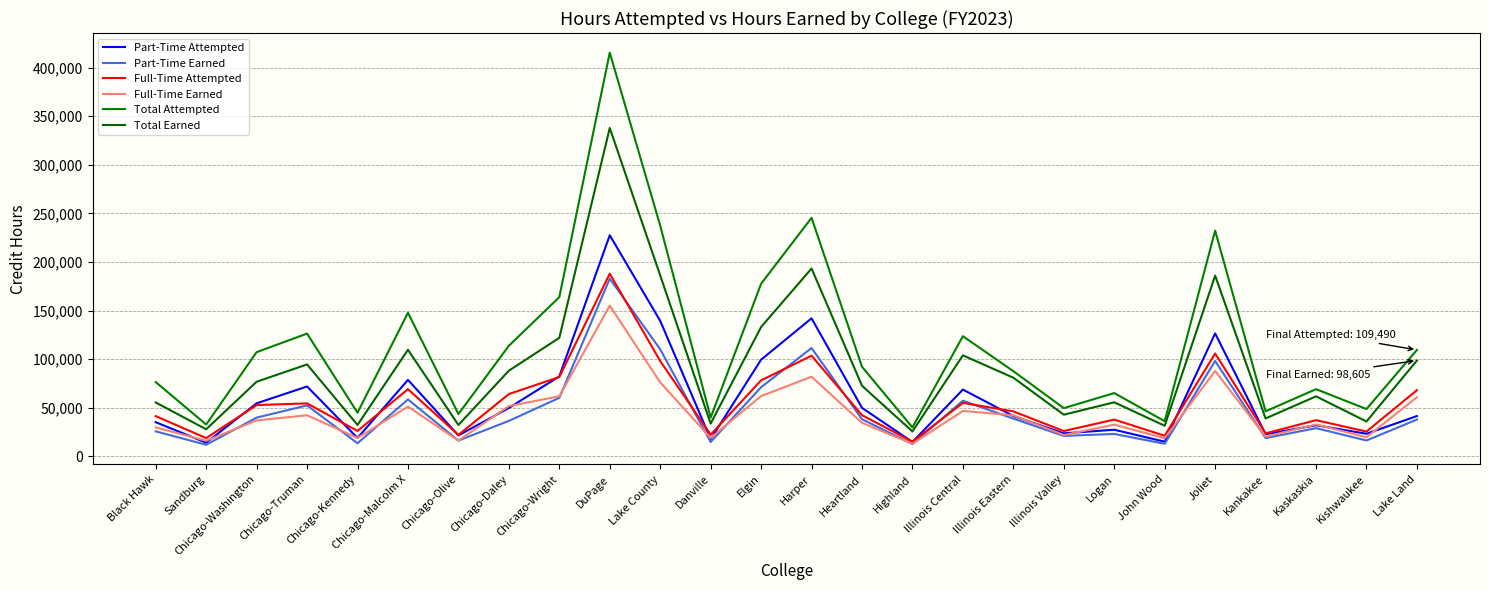

What is the difference between the second highest and second lowest values in the Part-Time Earned series?

98809.5